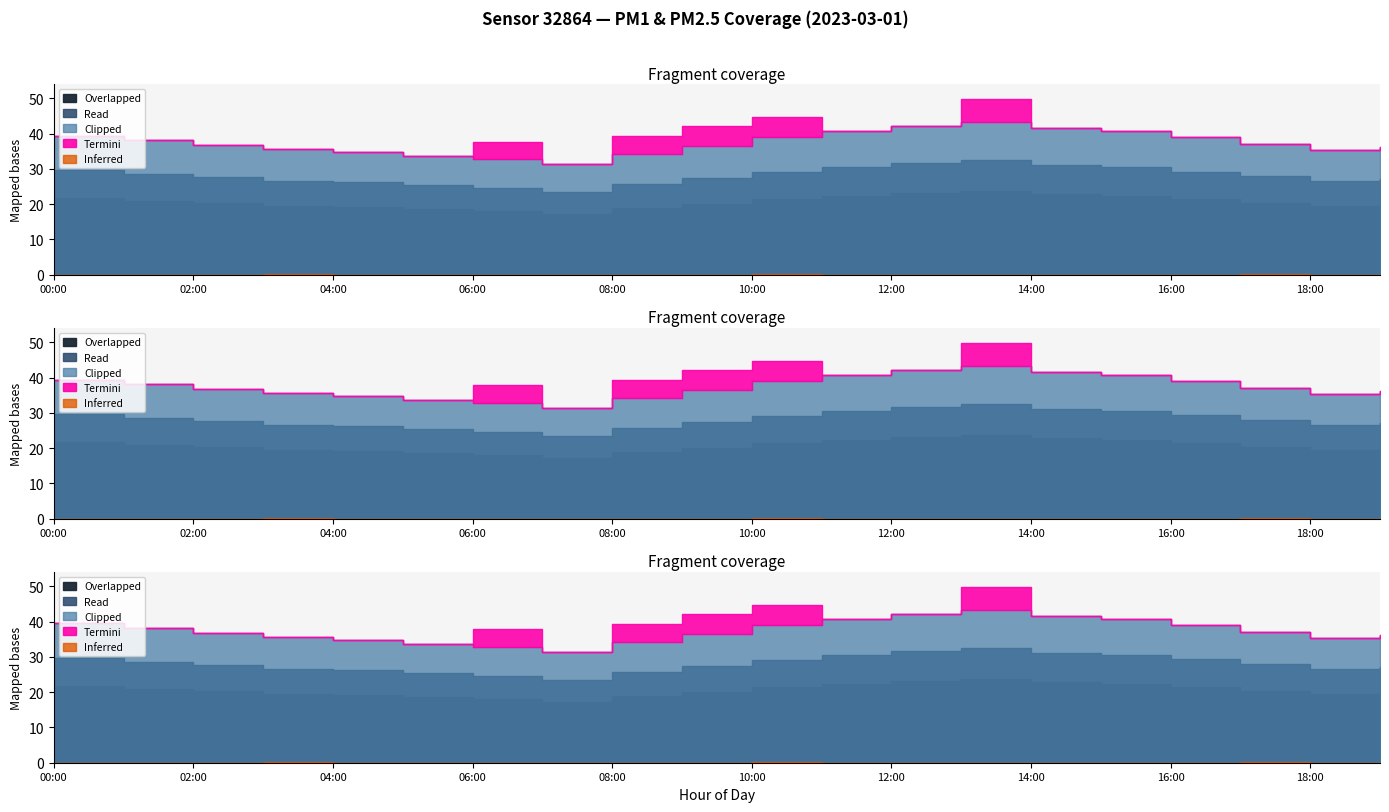

True or false: P2 and P1 intersect in this chart.

False